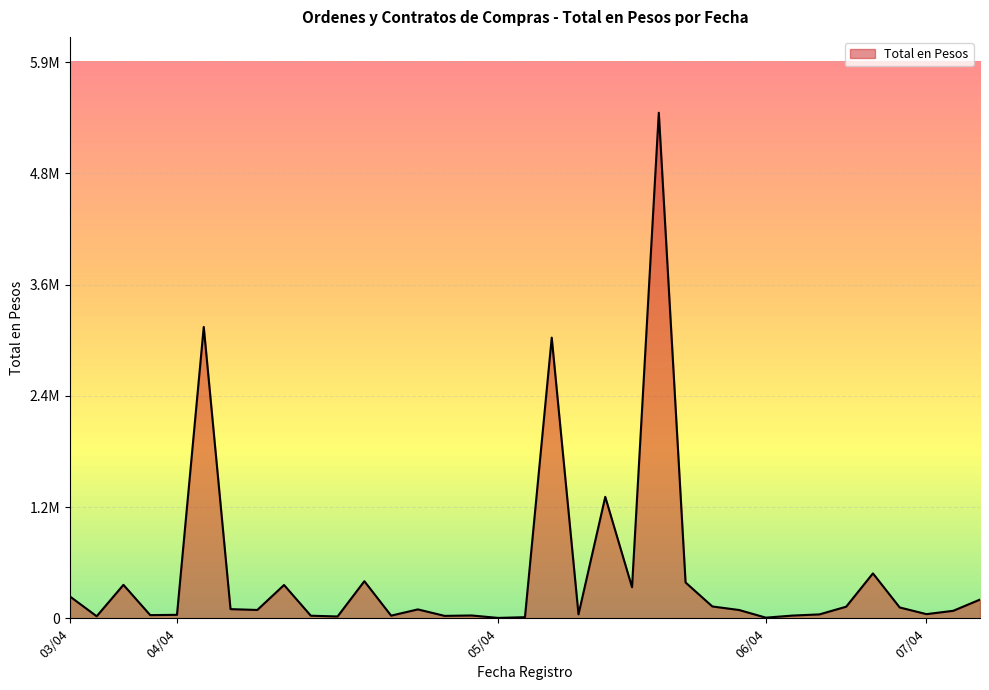

Does the chart display data point markers on the line(s)?

No